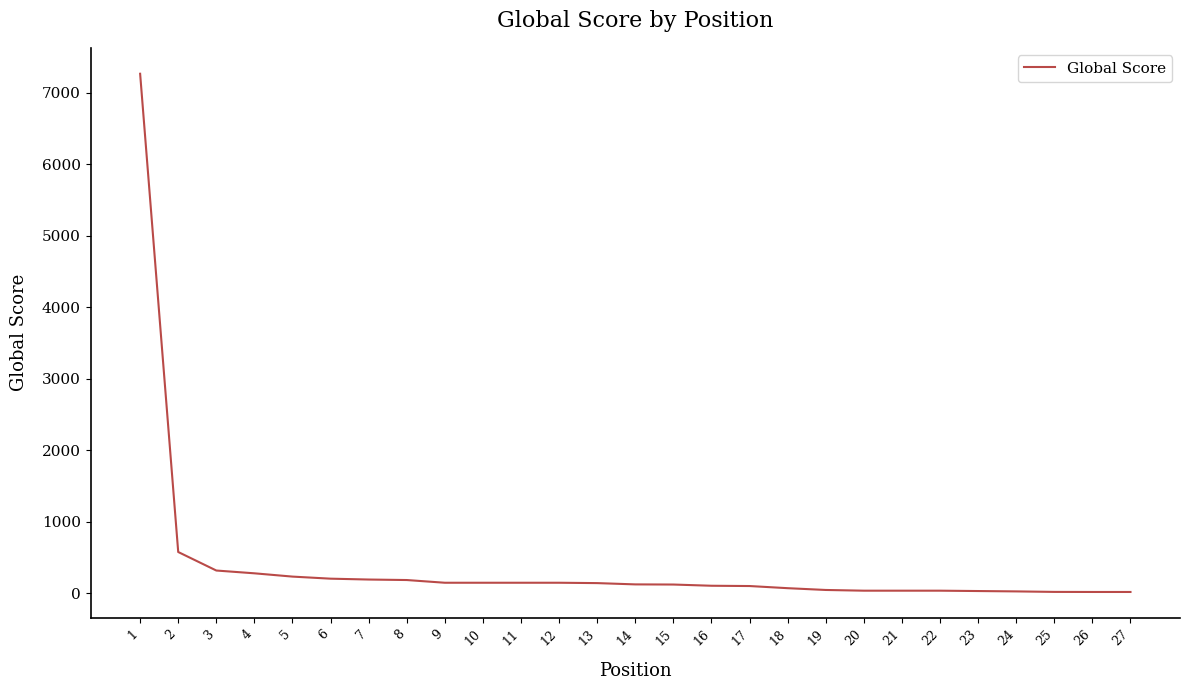

What is the change in value from 2 to 6?

-373